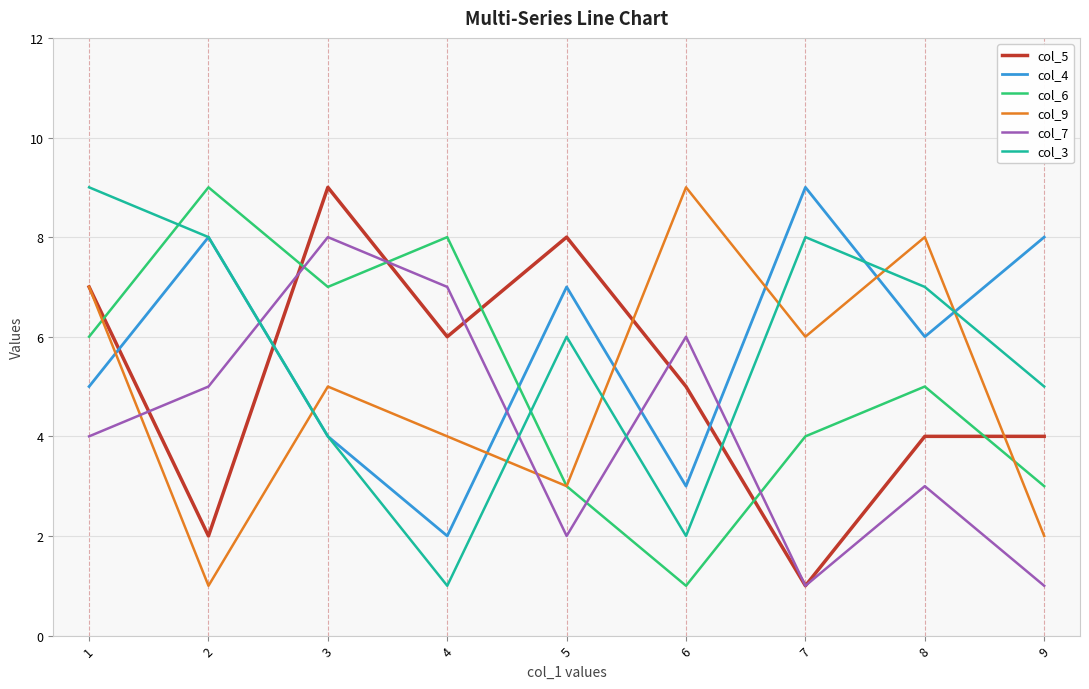

Where is the first local maximum for col_4?

2